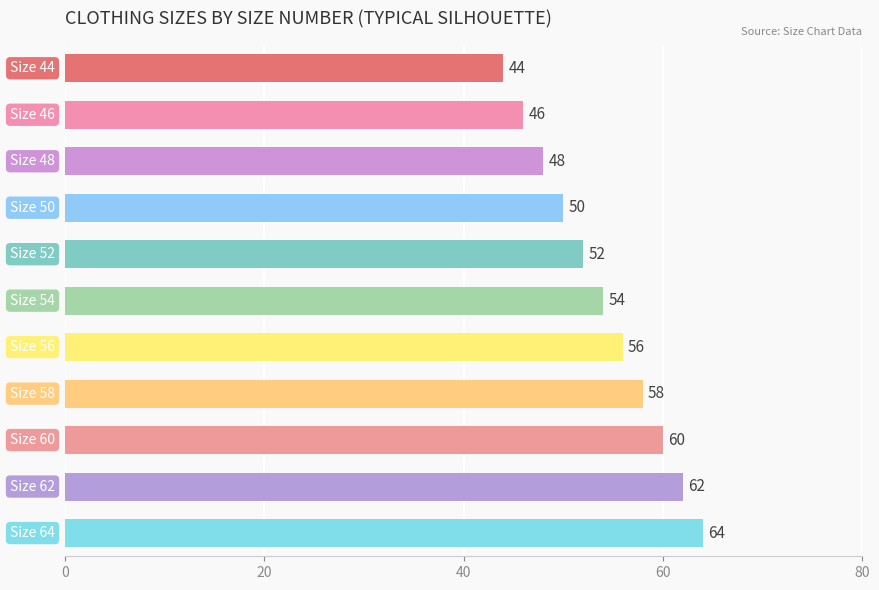

Count the values in the range 48 to 60.

7